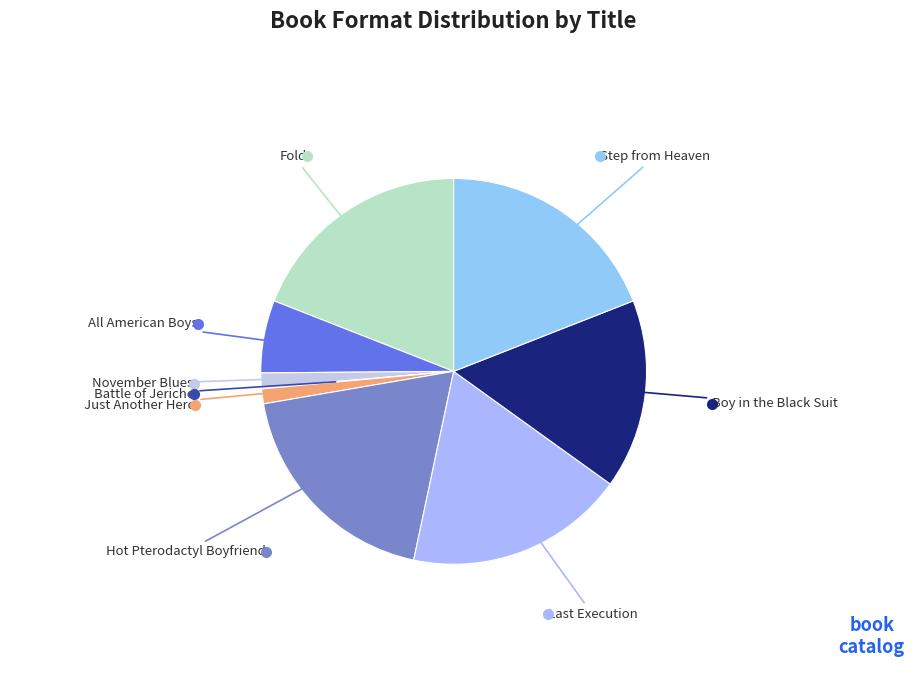

Combined, do Step from Heaven and All American Boys account for over 50%?

No